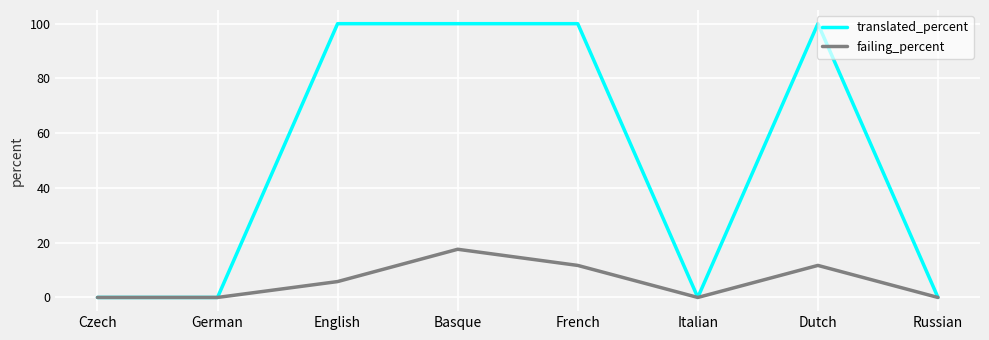

Reading right to left, transcribe all the data shown in this chart.

translated_percent: Russian=0.0	Dutch=100.0	Italian=0.0	French=100.0	Basque=100.0	English=100.0	German=0.0	Czech=0.0
failing_percent: Russian=0.0	Dutch=11.7	Italian=0.0	French=11.7	Basque=17.6	English=5.8	German=0.0	Czech=0.0